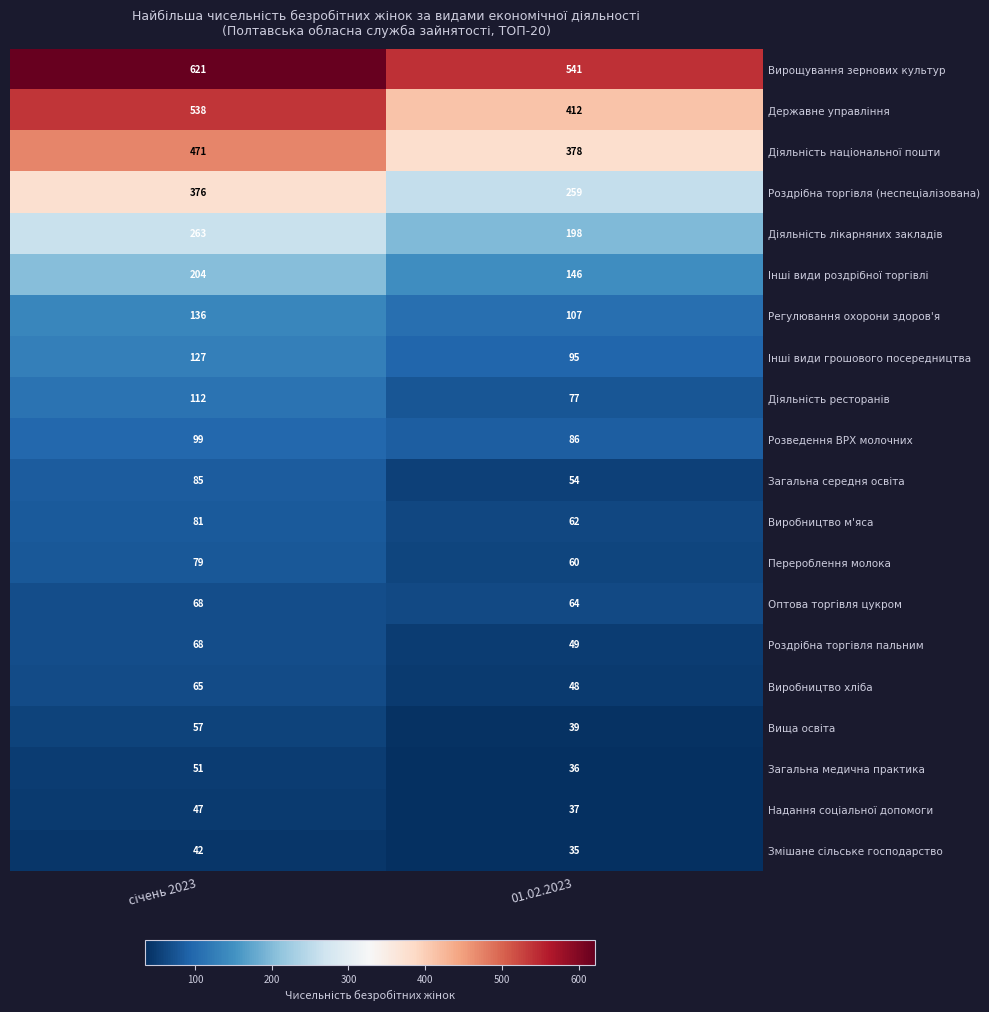

What is the smallest value displayed?

35